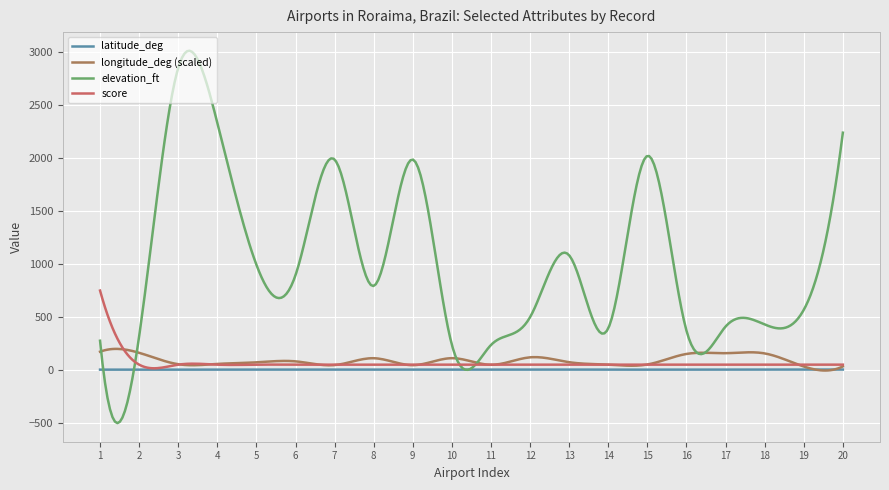

Is this an area chart (filled region under the line)?

No